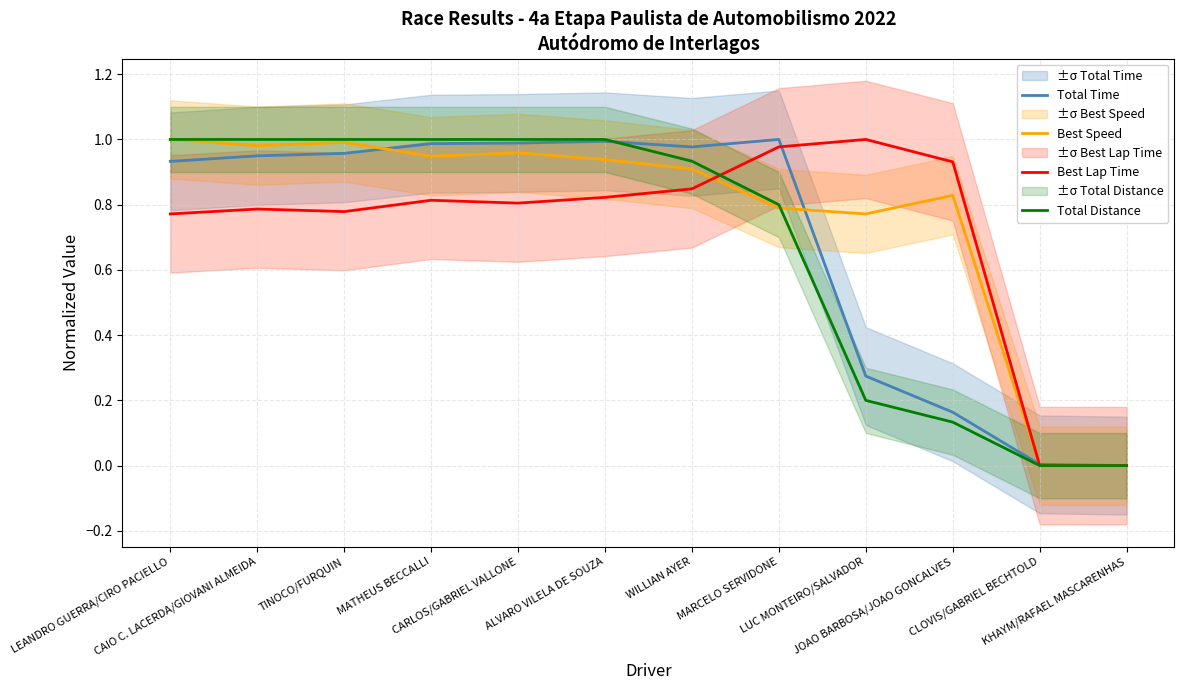

The value of Total Distance at KHAYM/RAFAEL MASCARENHAS is 0.0. True or false?

True